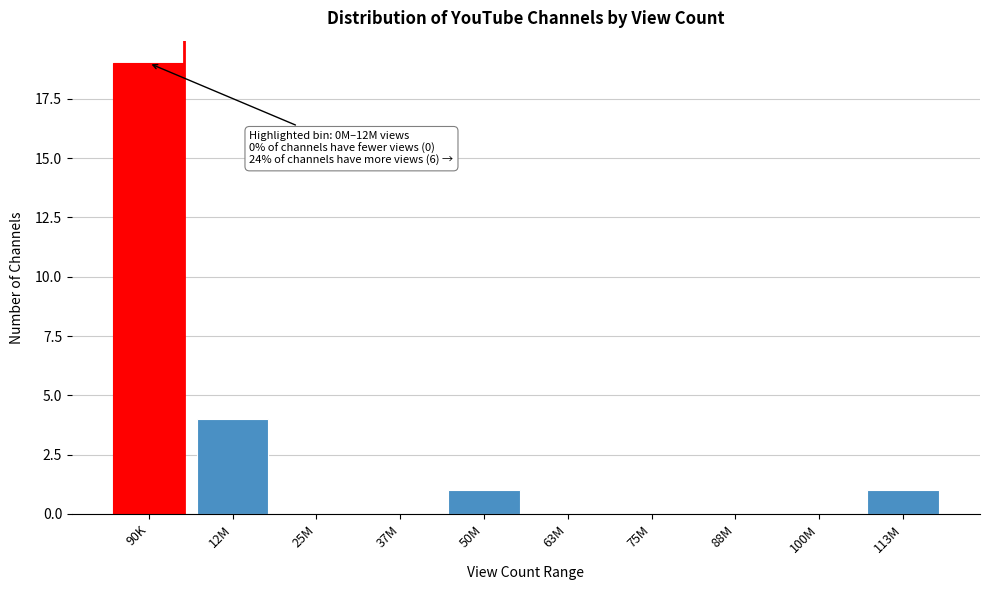

Reading left to right, list all the values displayed in this chart.

90K=19	12M=4	25M=0	37M=0	50M=1	63M=0	75M=0	88M=0	100M=0	113M=1